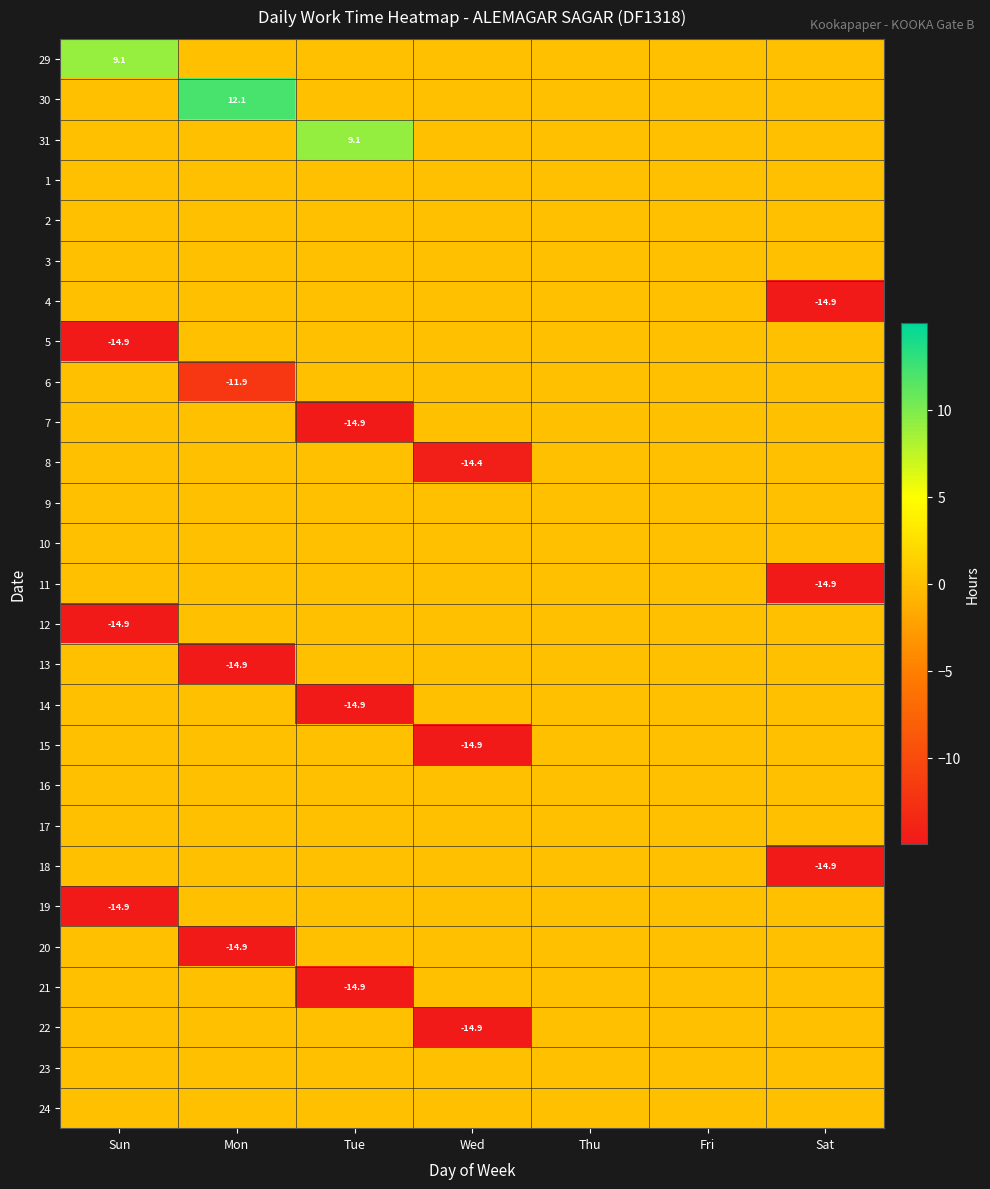

Is it true that 30 equals 12.1 at Mon?

True